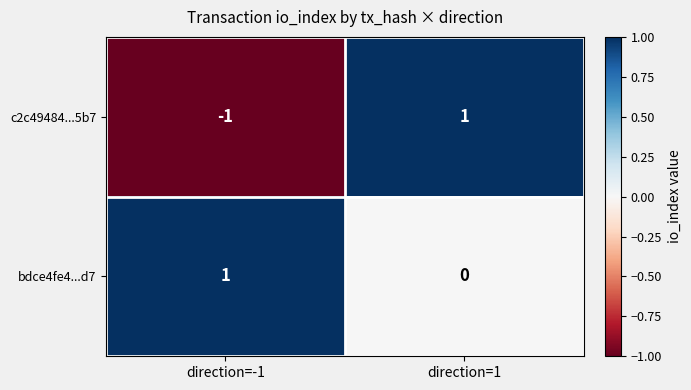

What is the total value across all series at direction=1?

1